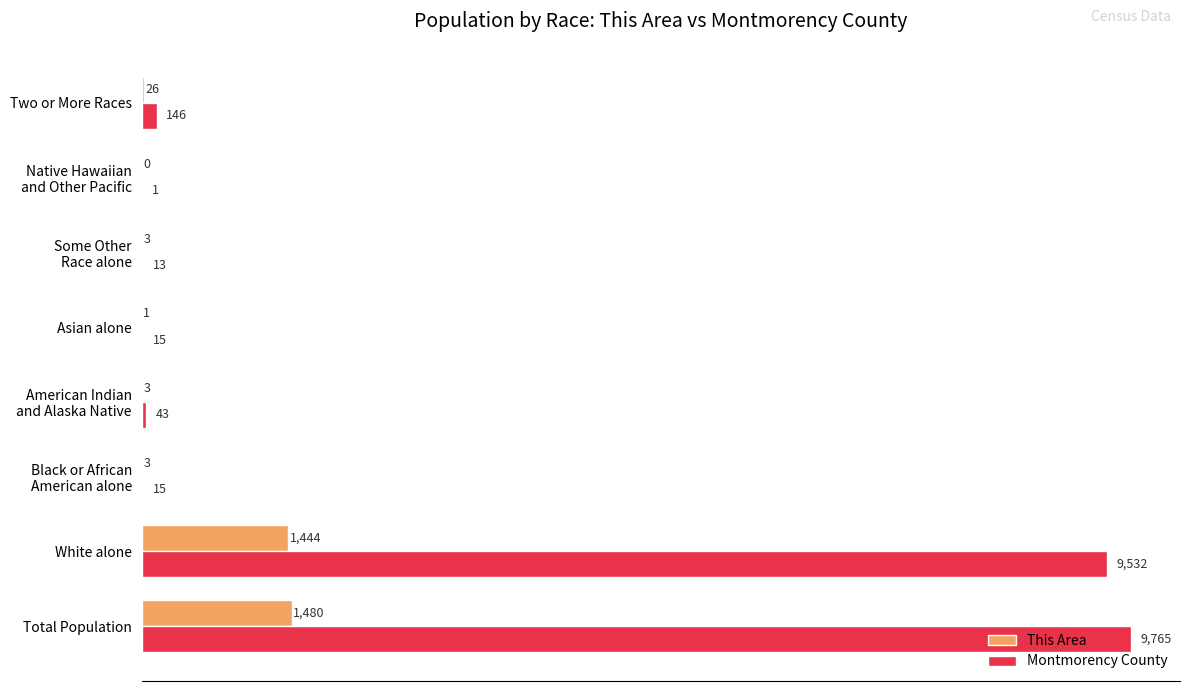

The Montmorency County series shows 15686 at Total Population. True or false?

False